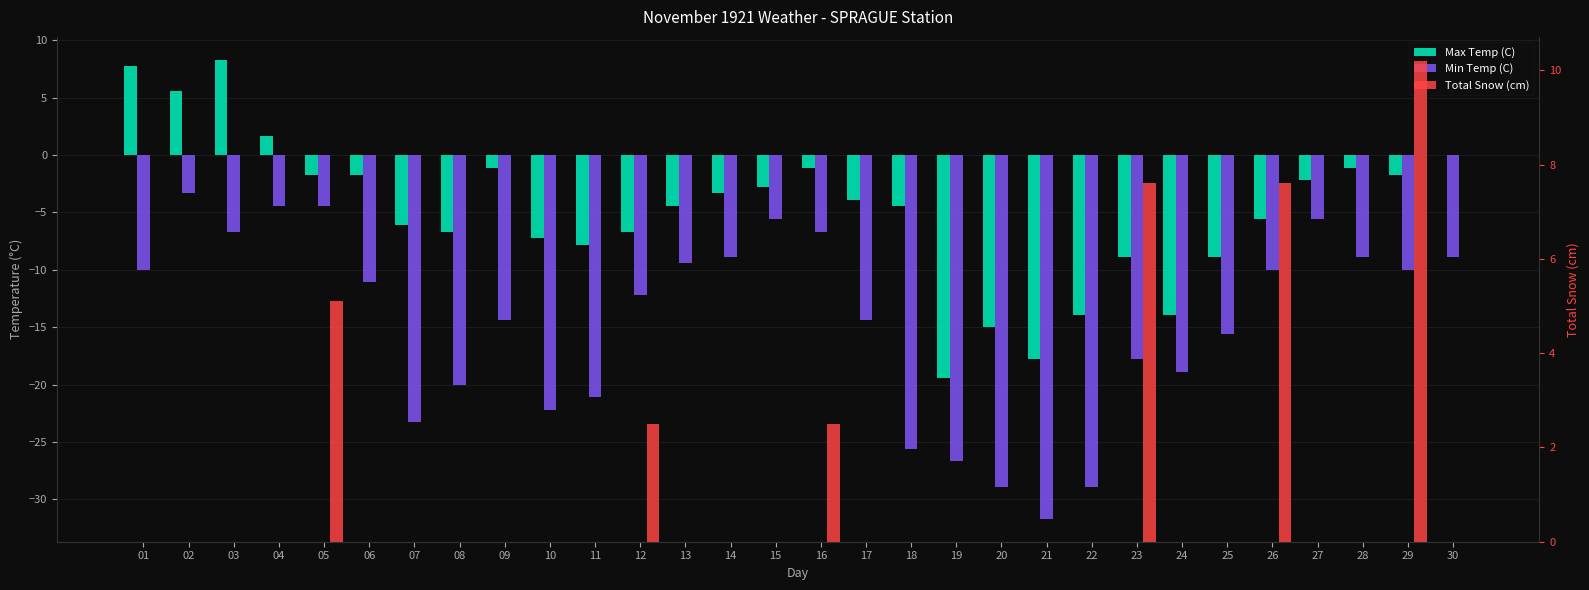

Rank the series by their average value, from highest to lowest.

Total Snow (cm), Max Temp (C), Min Temp (C)